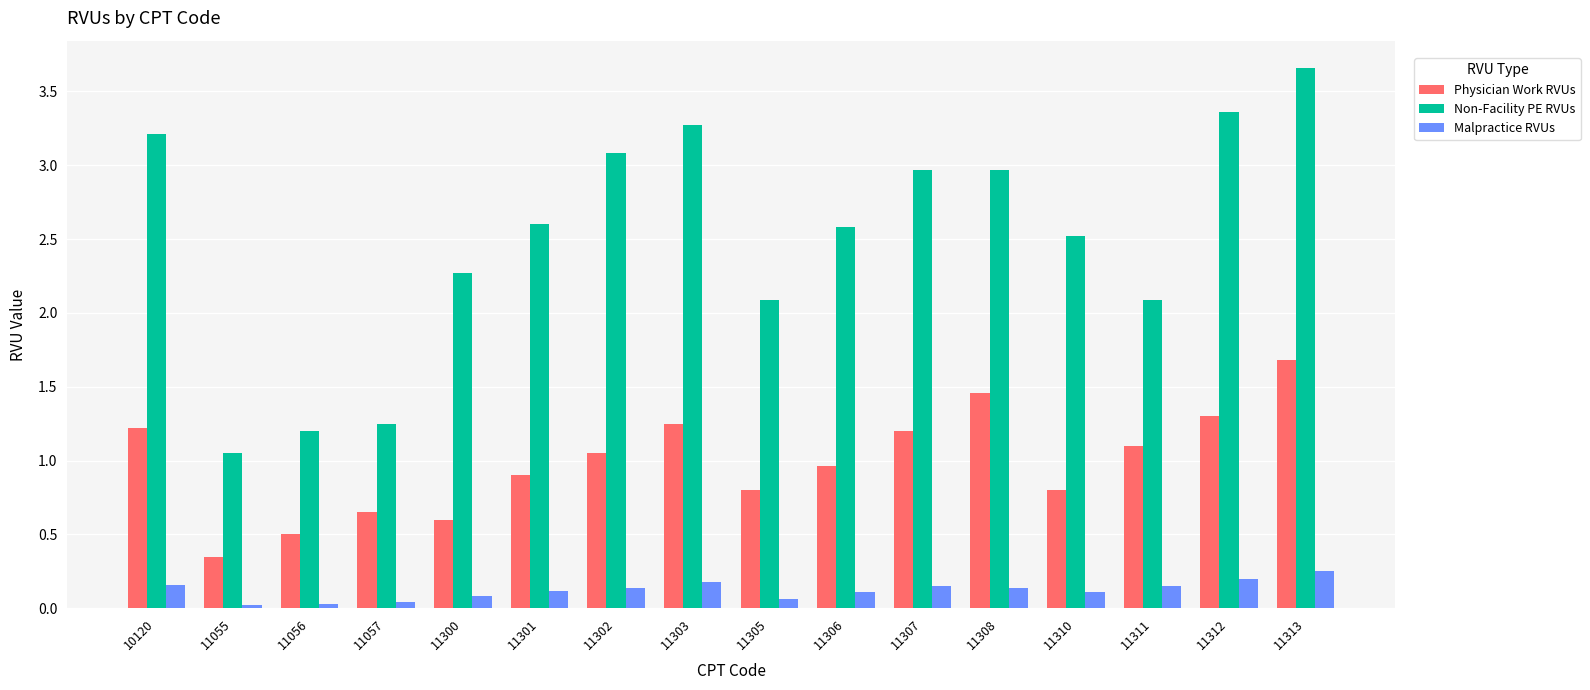

What is the total value across all series at 11300?

3.0